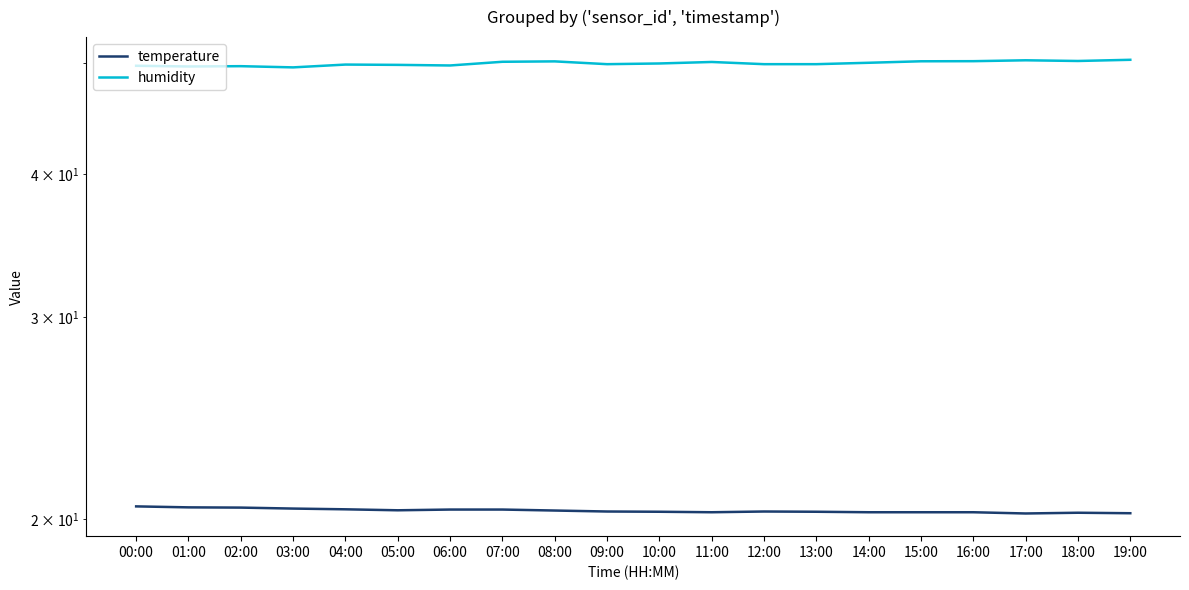

What is the difference between the second highest and minimum values in the humidity series?

0.7